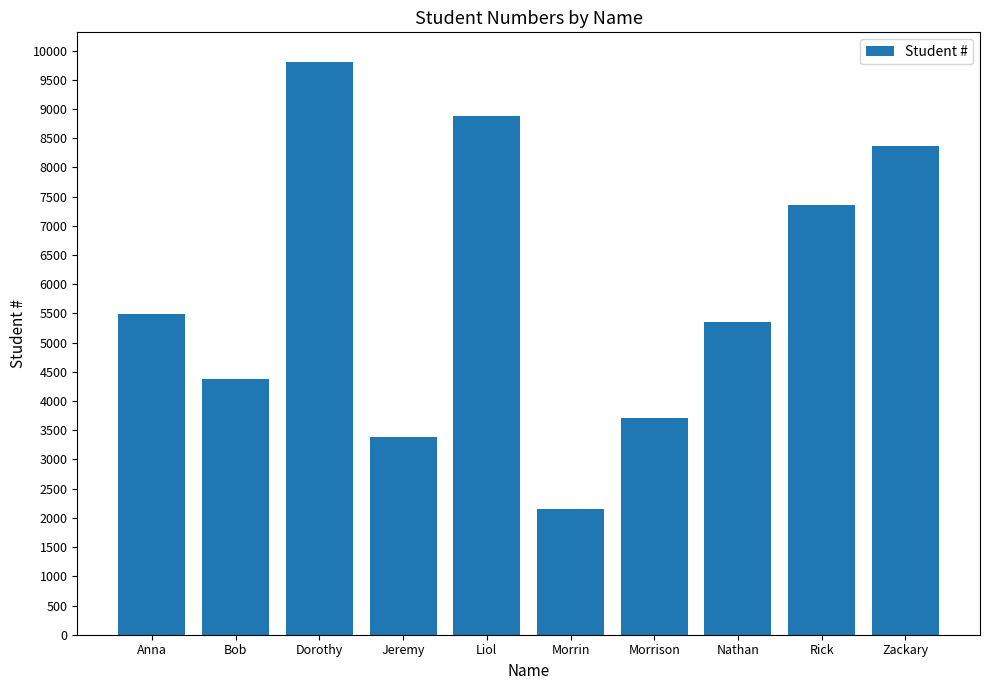

Reading left to right, extract all data points from this chart.

5495	4382	9812	3393	8872	2158	3715	5348	7353	8374